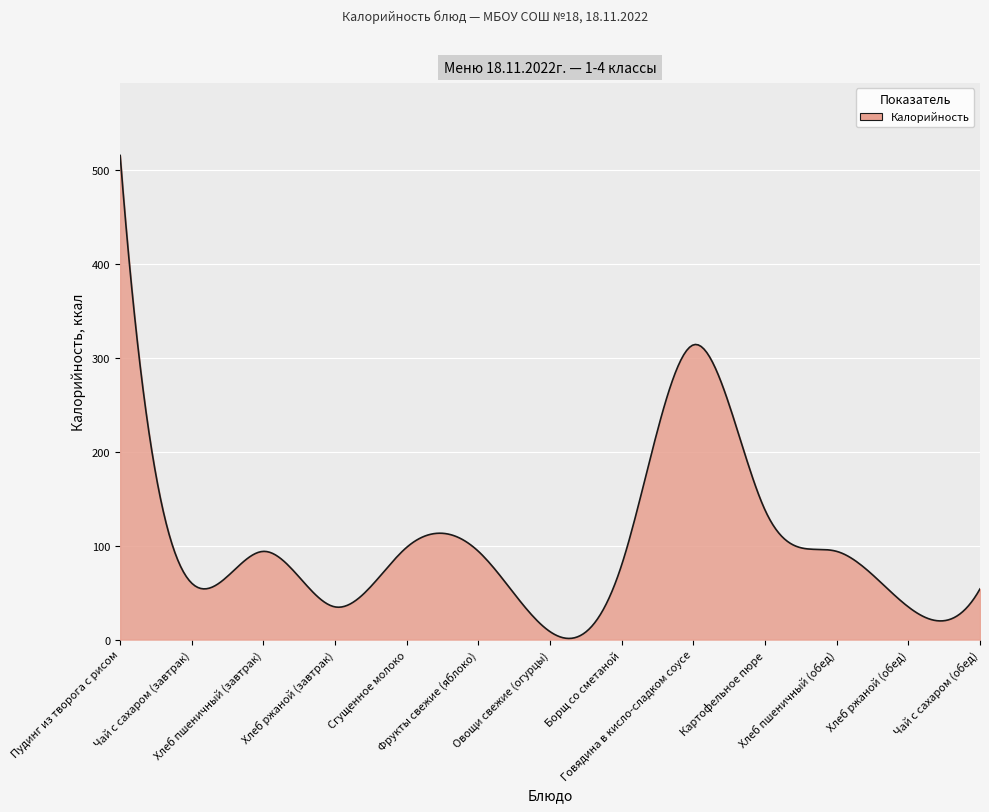

What is the difference between the maximum and minimum values?

514.8